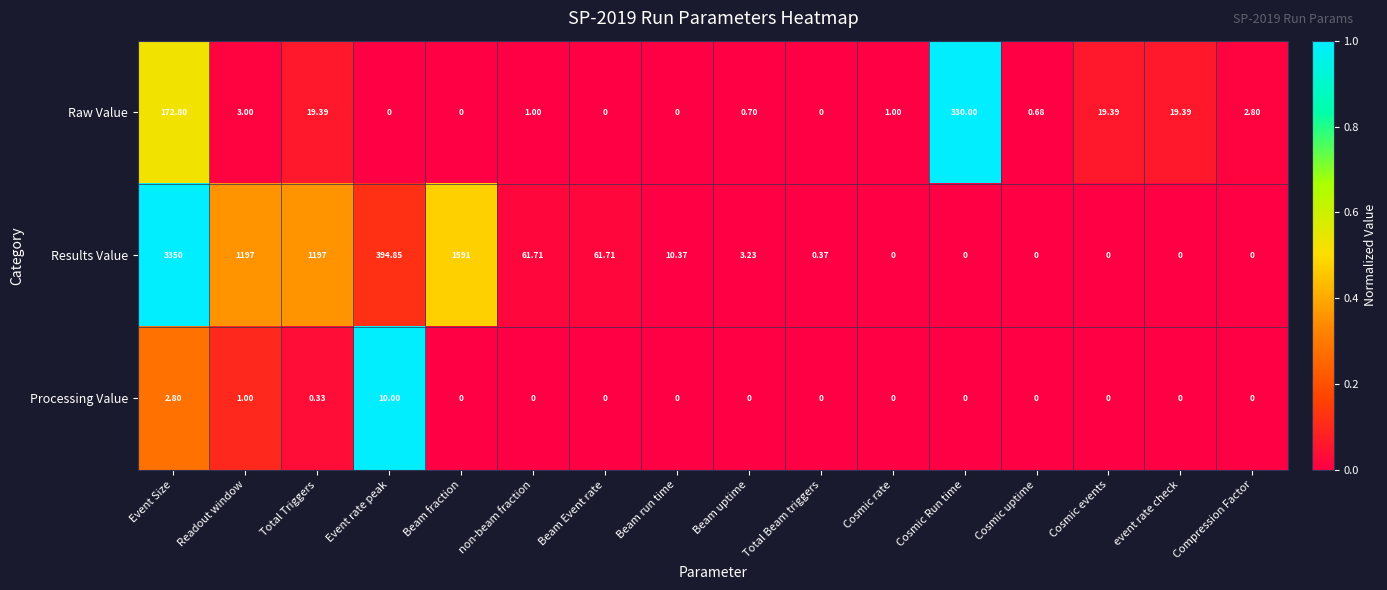

At which category is the sum across all series the highest?

Event Size